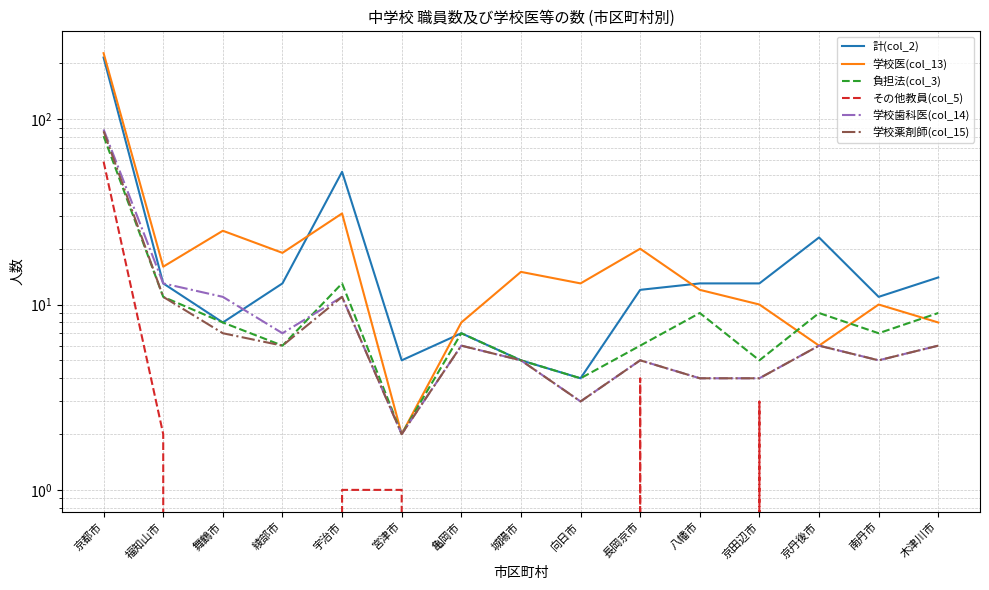

Read the 計(col_2) value at 福知山市, to the nearest 5.

15